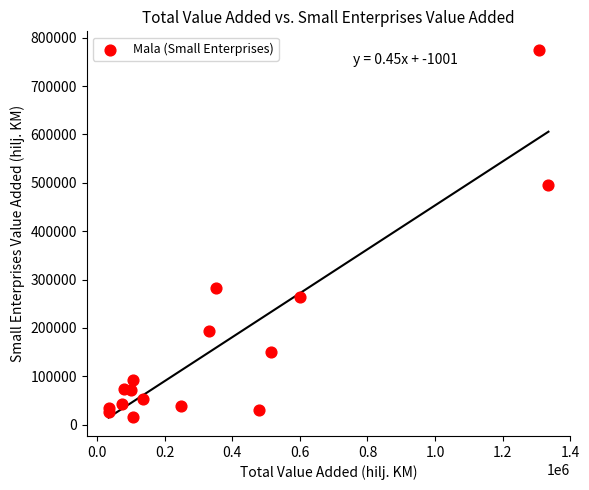

What Y value in the scatter plot is closest to 395098?

494676